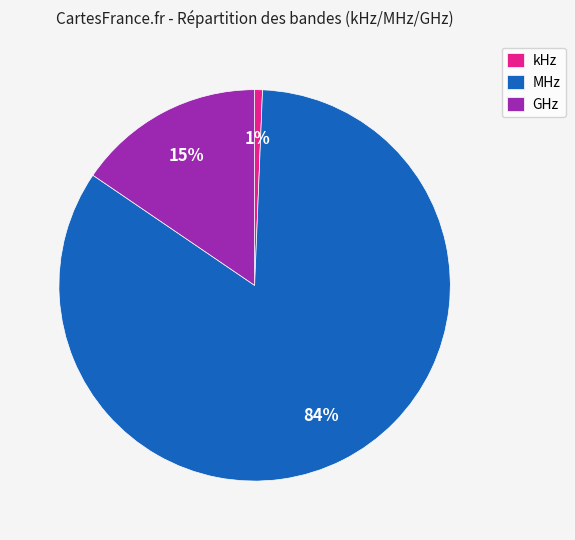

Does MHz account for over 50% of the chart?

Yes